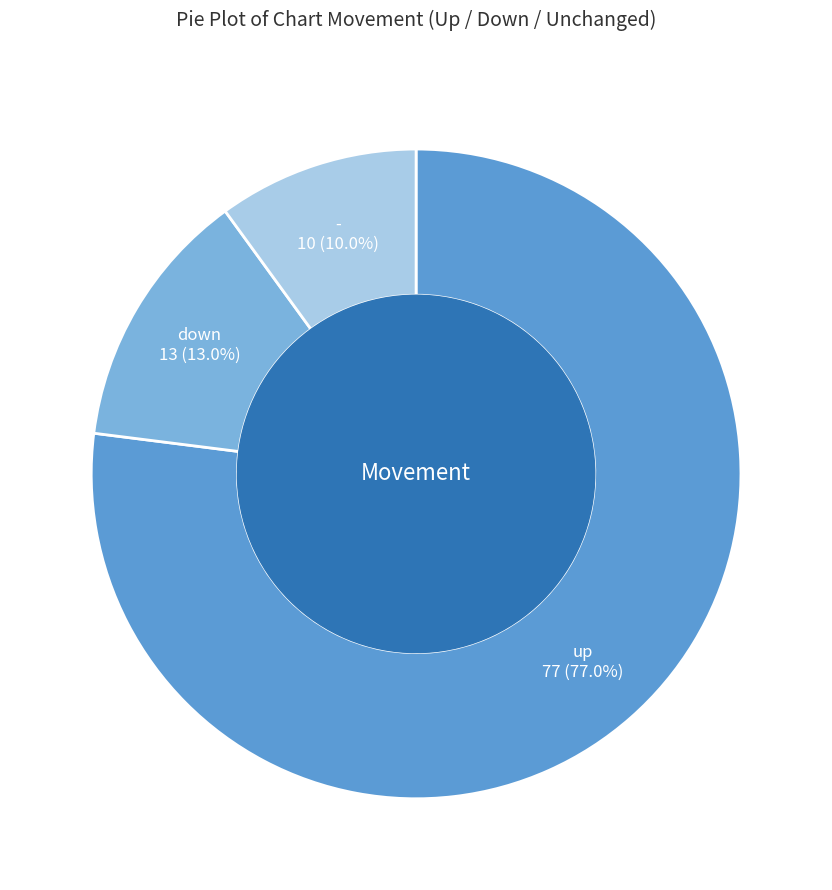

To the nearest percent, what is the difference between the largest and smallest slice percentages?

67%